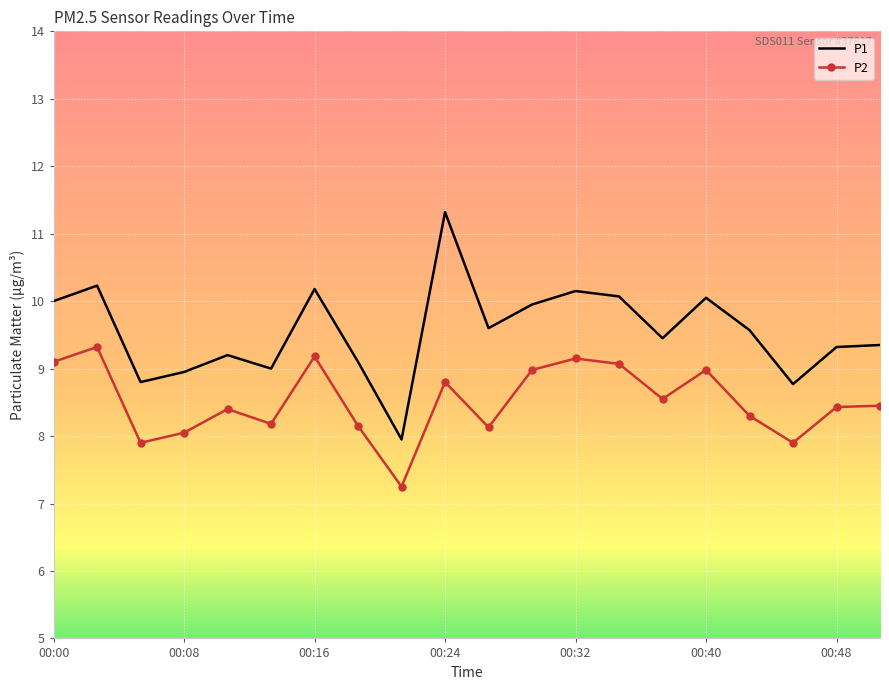

True or false: P2 and P1 intersect in this chart.

False